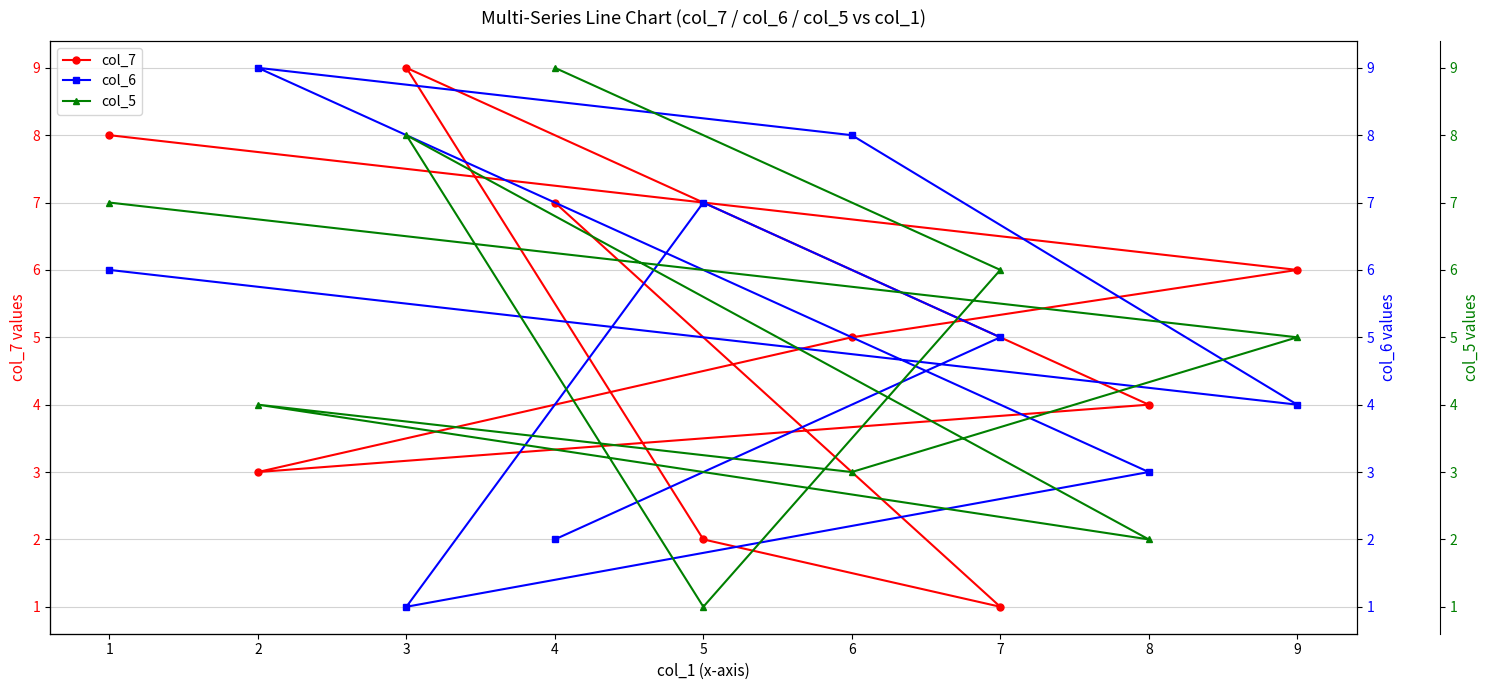

Is it true that col_6 equals 8 at 6?

True